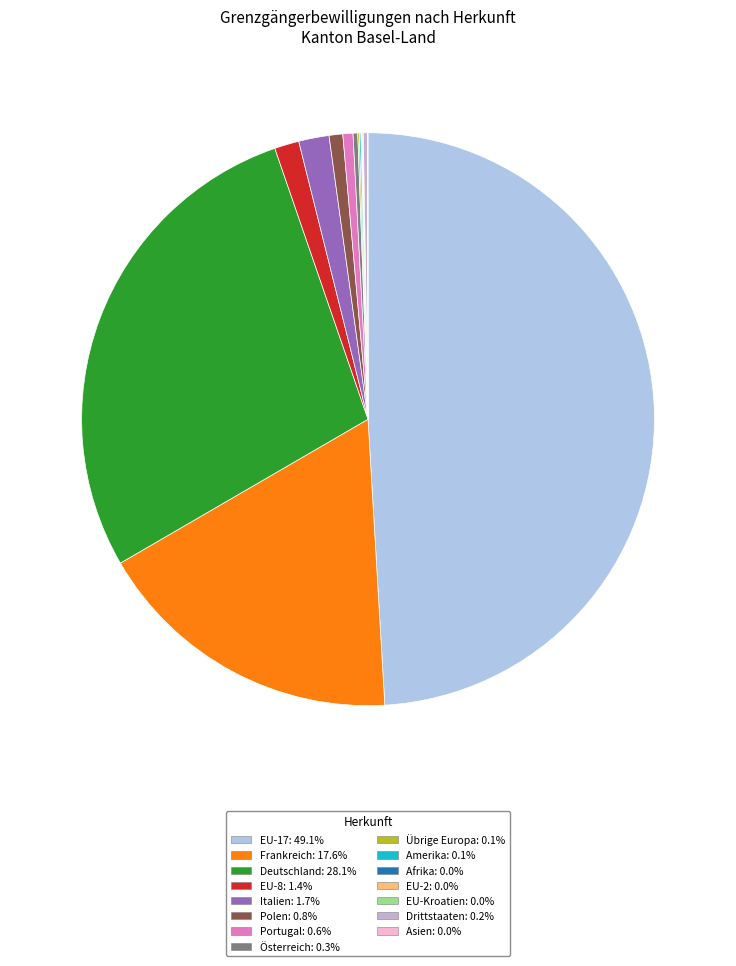

Is EU-2 the majority of the pie?

No